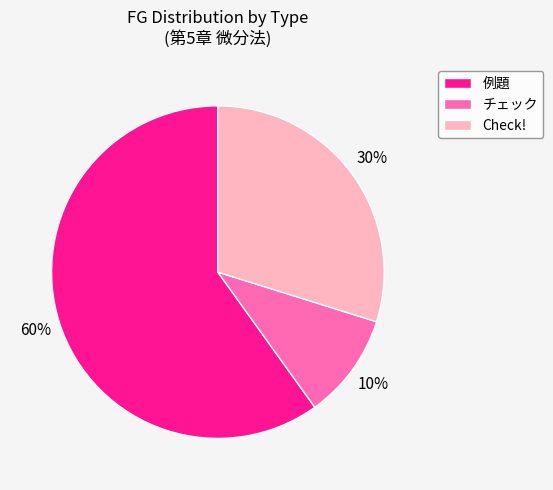

Do Check! and 例題 together represent more than half of the pie?

Yes